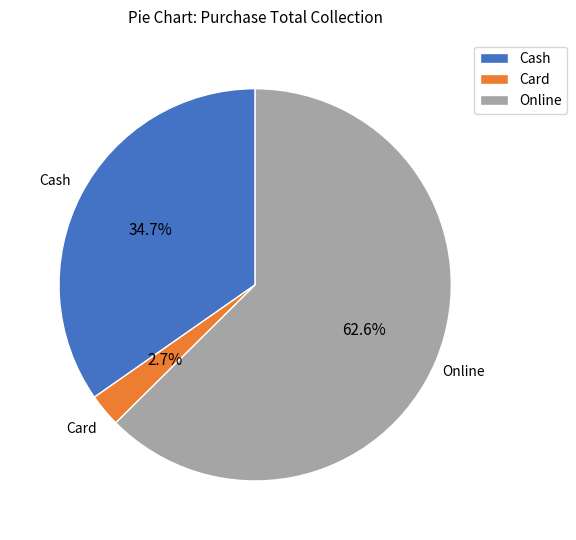

To the nearest percent, what is the combined percentage of Online and Cash?

97%